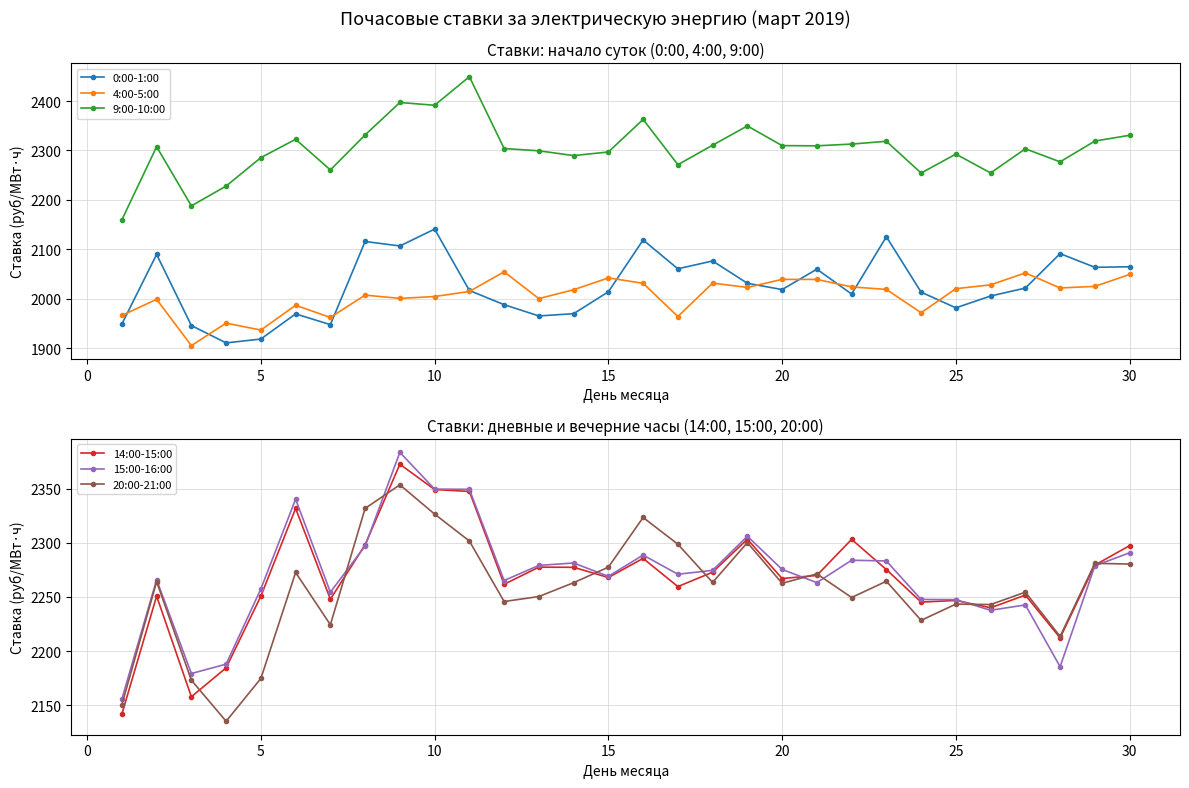

What is the greatest value displayed?

2449.4